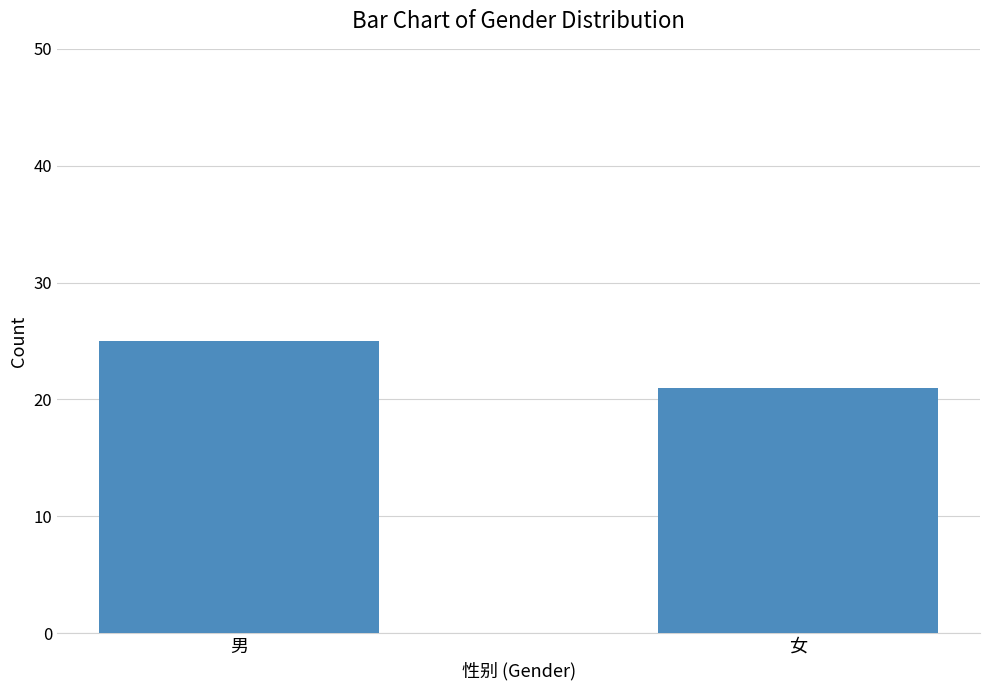

Reading left to right, transcribe all the data shown in this chart.

25	21